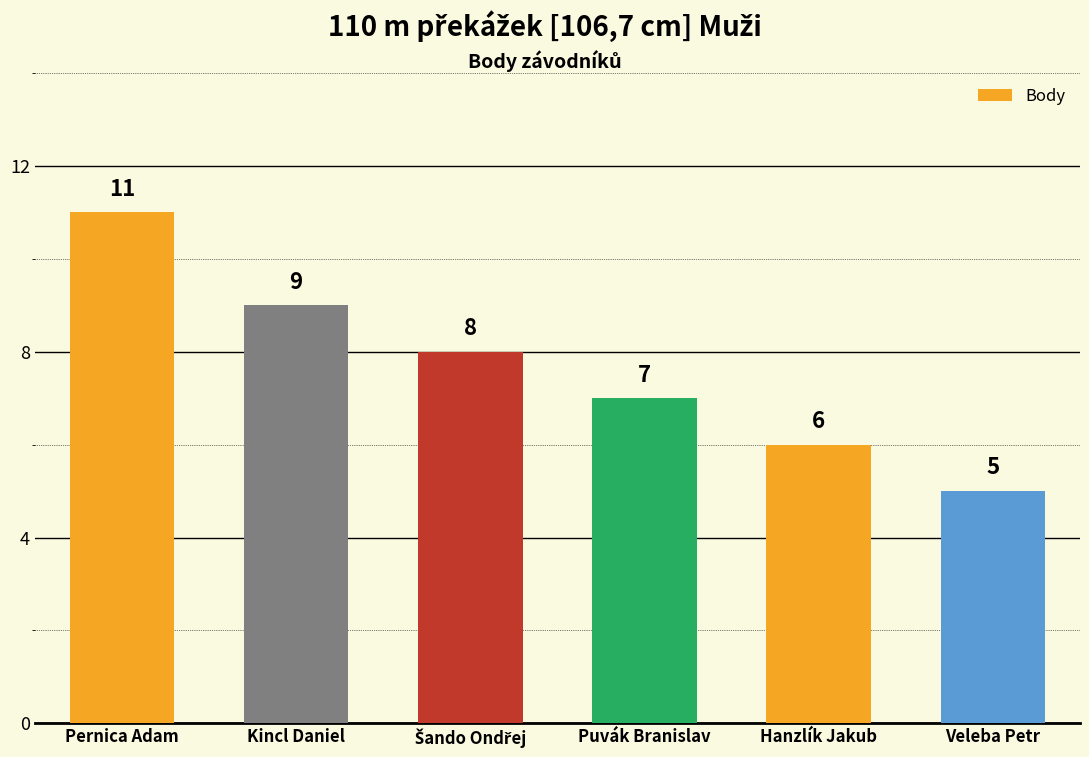

What is the difference between the second highest and second lowest values?

3